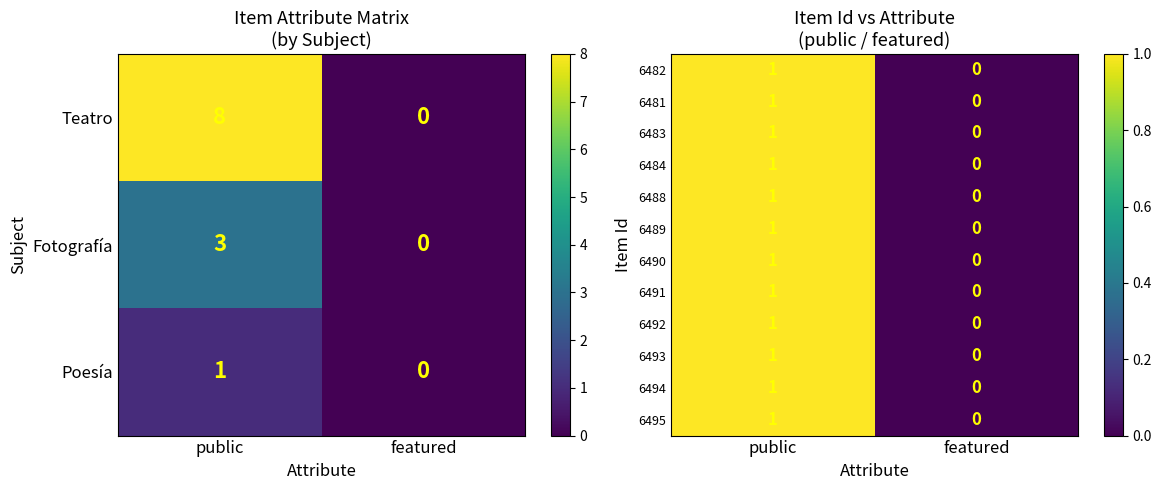

How many 6493 values are between 0 and 1?

2